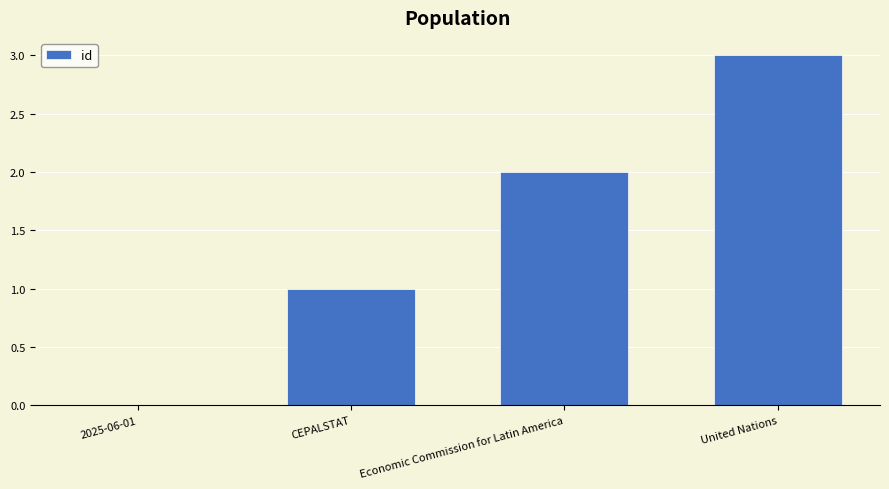

Are the bars horizontal?

No